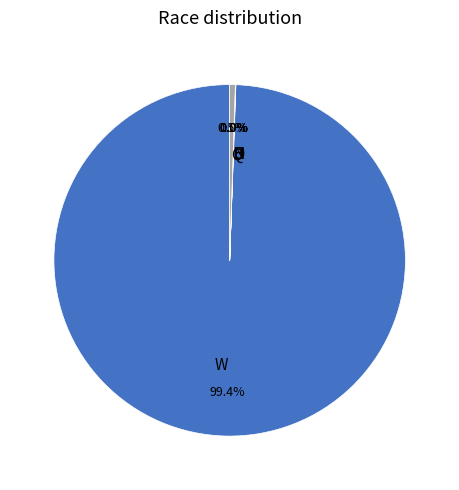

Which slice is the largest?

W